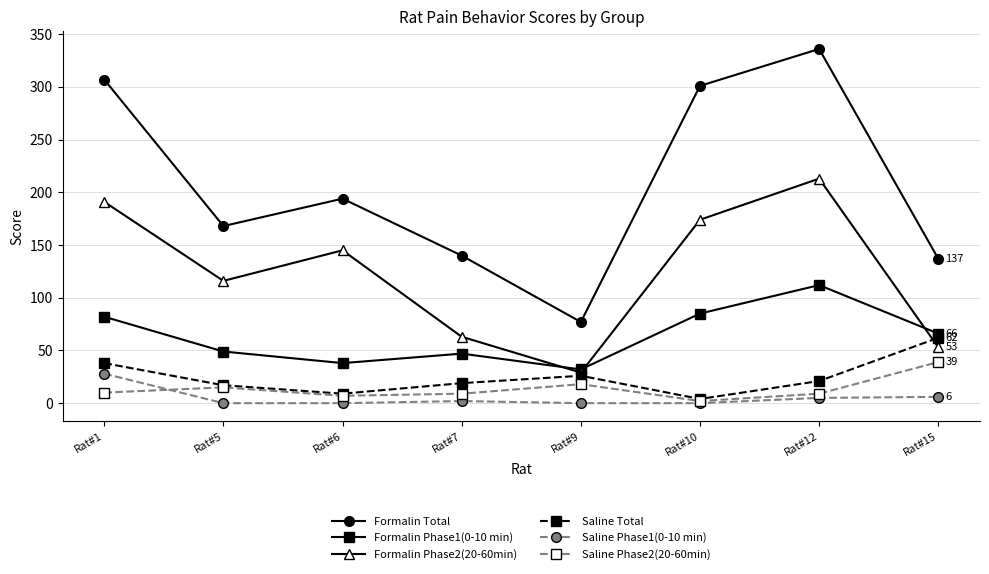

What is the value of the Saline Phase1(0-10 min) point at the 4th from the left?

2